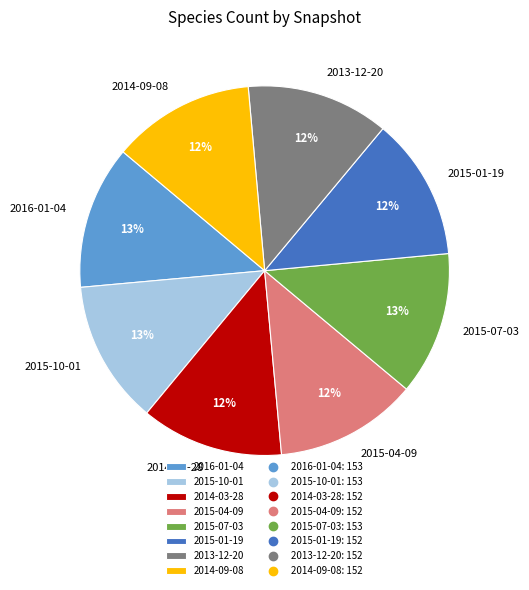

What percentage is the 2016-01-04 slice, to the nearest percent?

13%